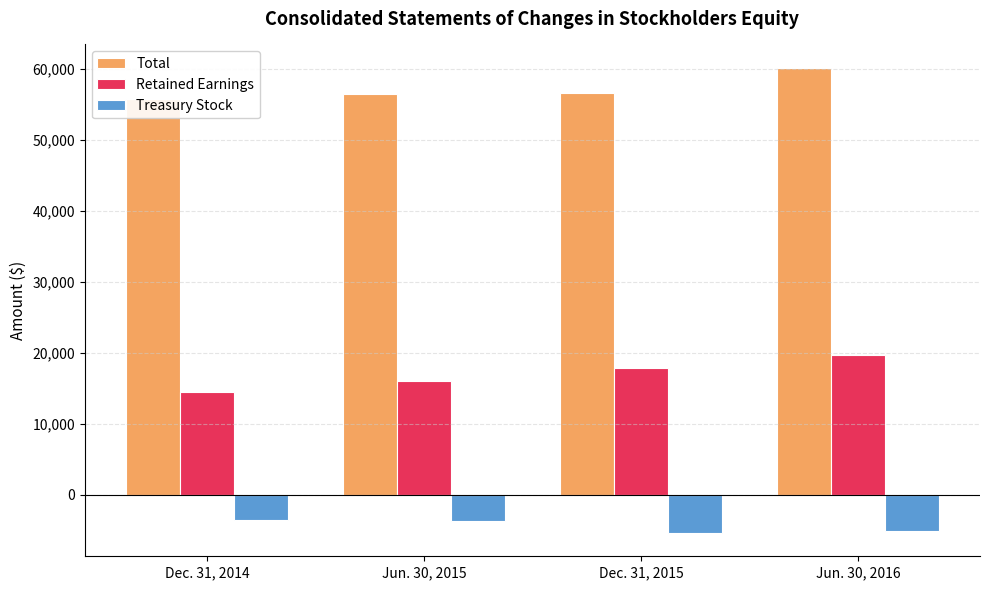

Which category has the highest value across all series?

Jun. 30, 2016